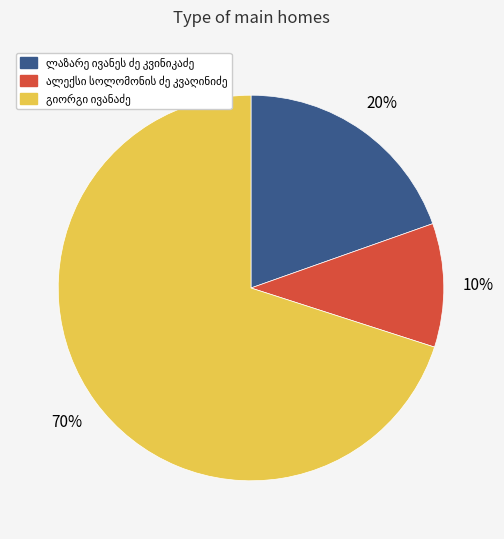

Count the number of slices in the pie.

3